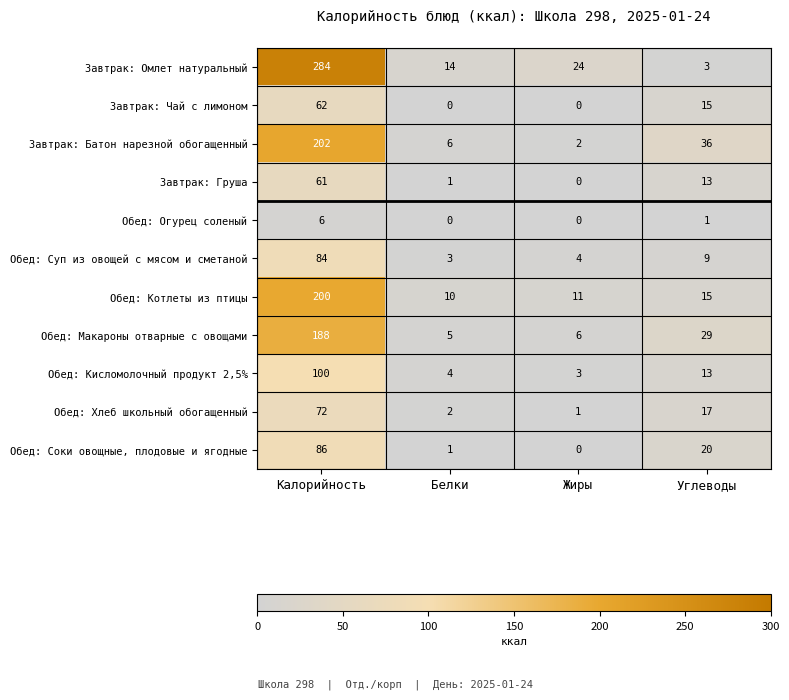

How many series are shown in this chart?

11